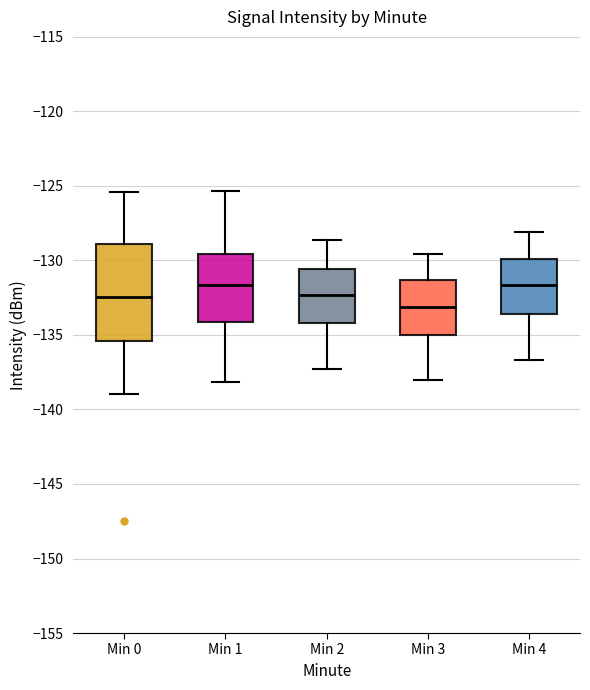

Reading left to right, read every box against the y-axis: the position of its median line, the range the box covers, and the ends of its whiskers. The values are not printed on the chart, so give them approximately, as read against the axis.

Min 0: median -132.5, box -135.5 to -129.0, whiskers -139.0 to -125.5
Min 1: median -131.5, box -134.0 to -129.5, whiskers -138.0 to -125.5
Min 2: median -132.5, box -134.0 to -130.5, whiskers -137.5 to -128.5
Min 3: median -133.0, box -135.0 to -131.5, whiskers -138.0 to -129.5
Min 4: median -131.5, box -133.5 to -130.0, whiskers -136.5 to -128.0